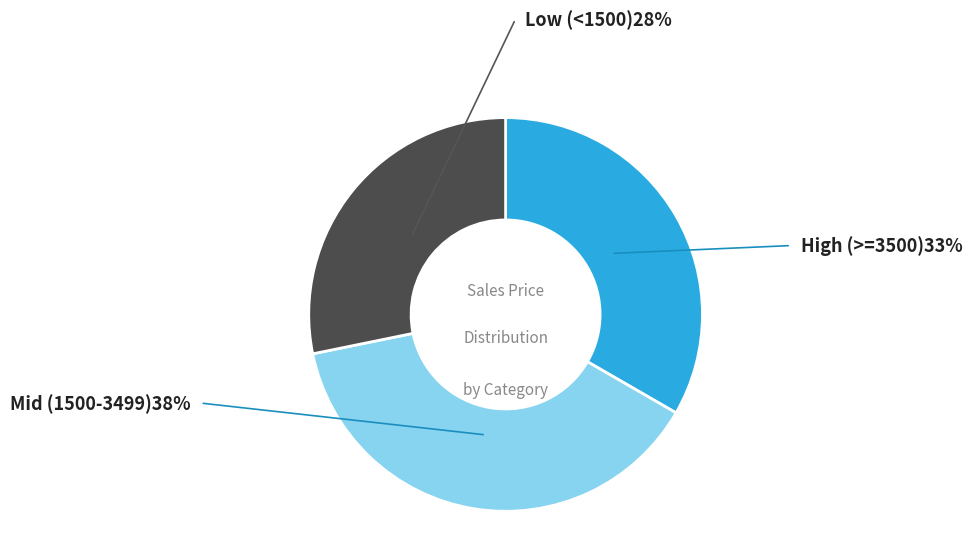

Is there a majority slice in this chart?

No